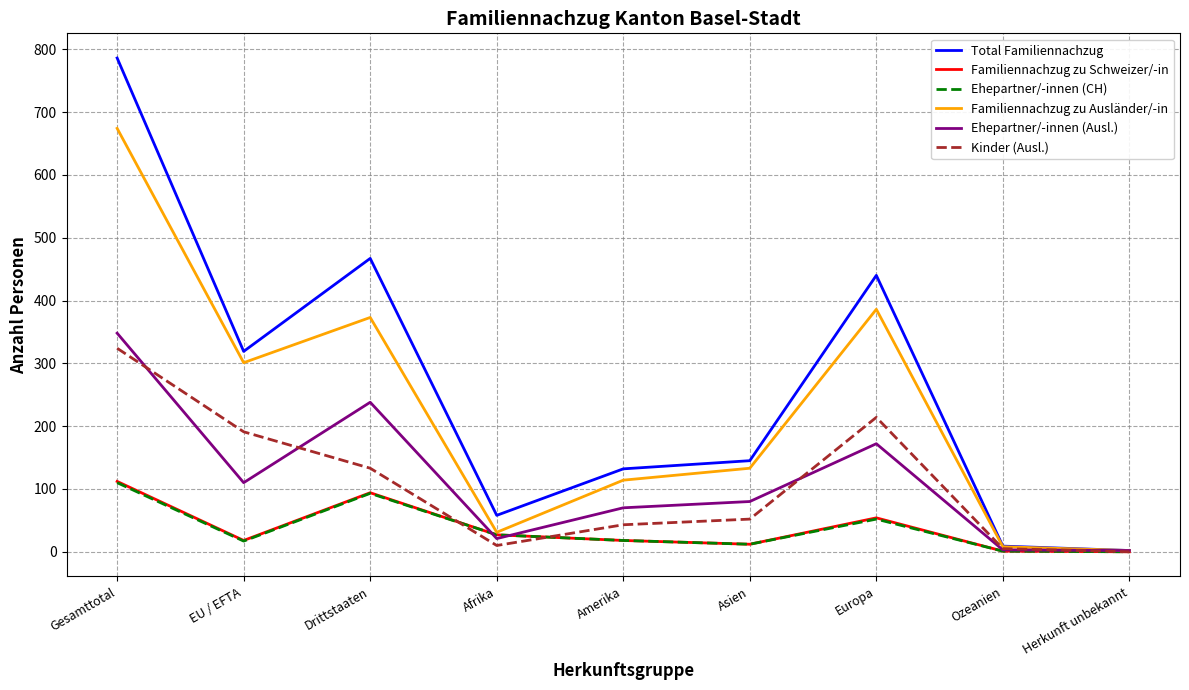

The Total Familiennachzug series shows 58 at Afrika. True or false?

True